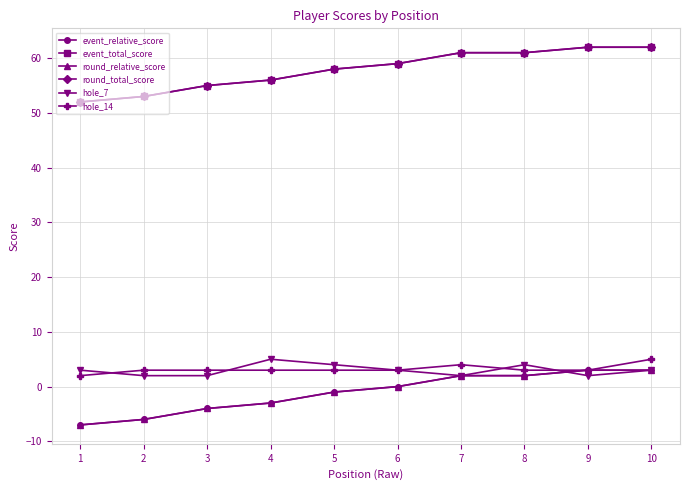

What is the difference between the hole_7 values at 8 and 2?

2